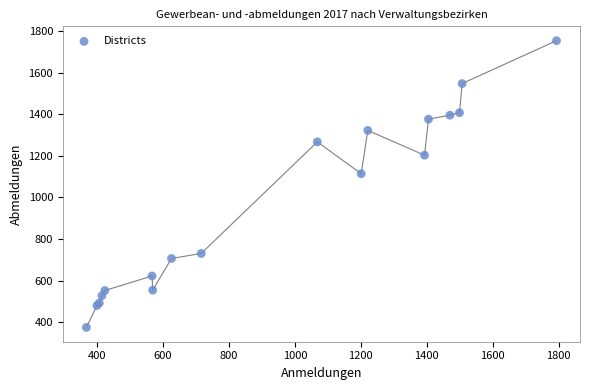

What Y value in the scatter plot is closest to 1064?

1114